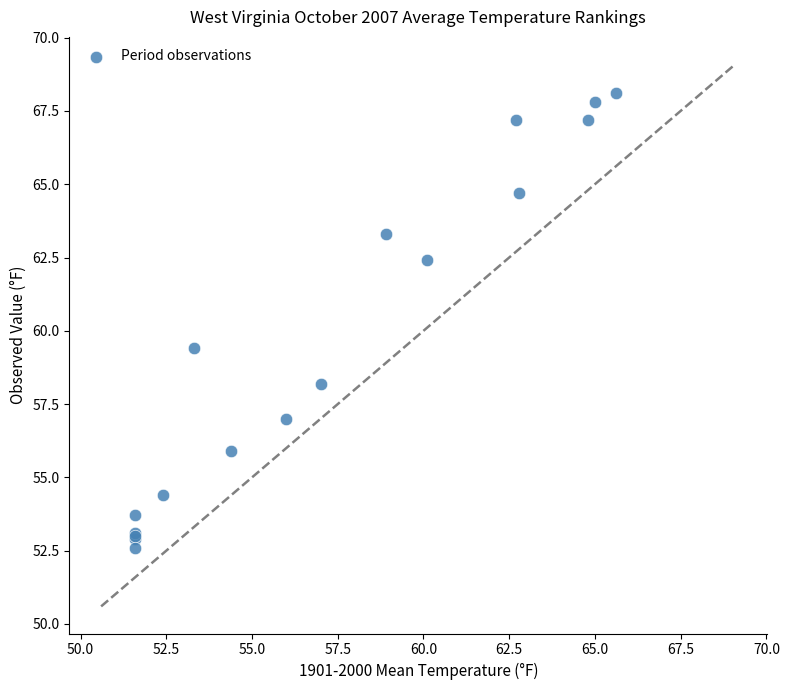

What Y value in the scatter plot is closest to 60?

59.4